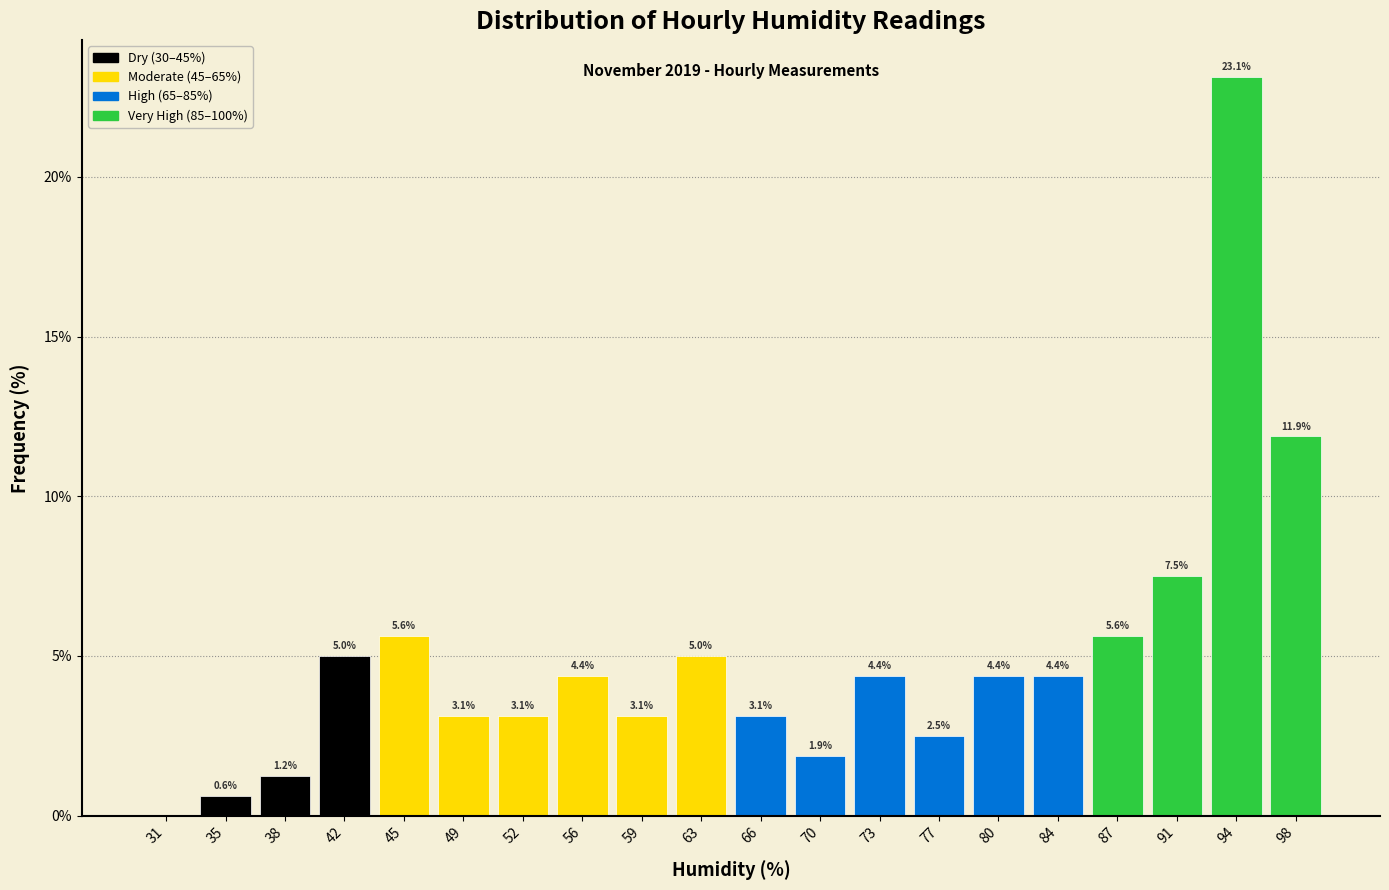

Over which range of the x-axis is the bar tallest?

93.0 to 96.5